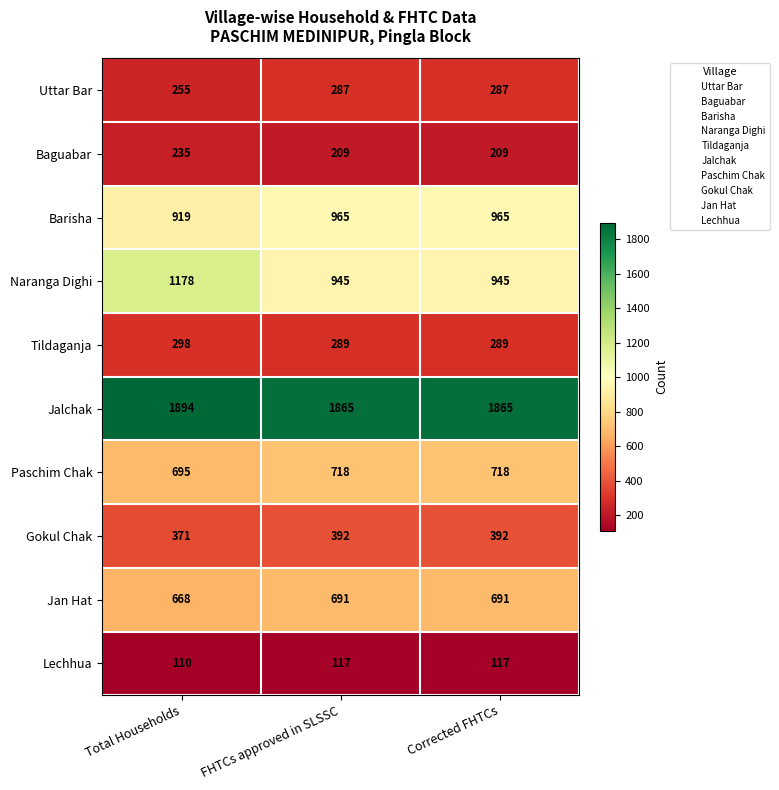

At which category is the sum across all series the highest?

Total Households